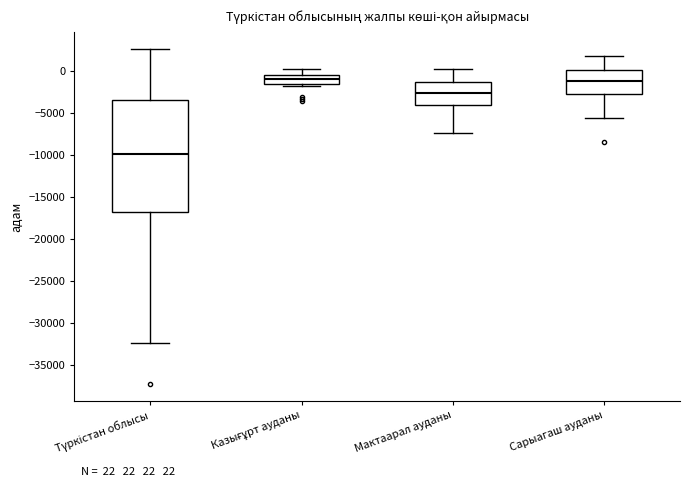

Which box is the tallest, from its lower edge to its upper edge?

Түркістан облысы